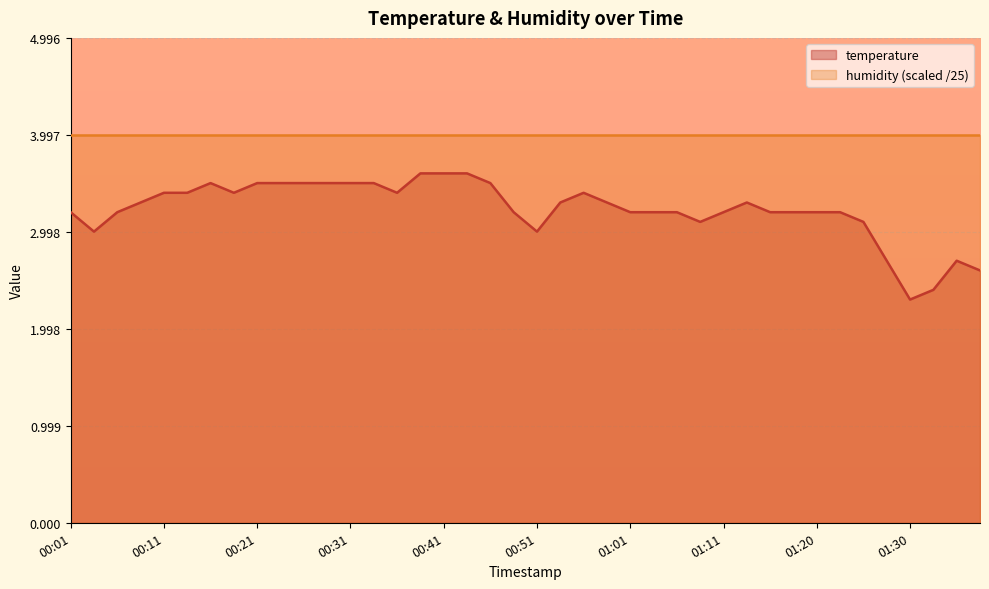

What position from the left is 00:29?

12